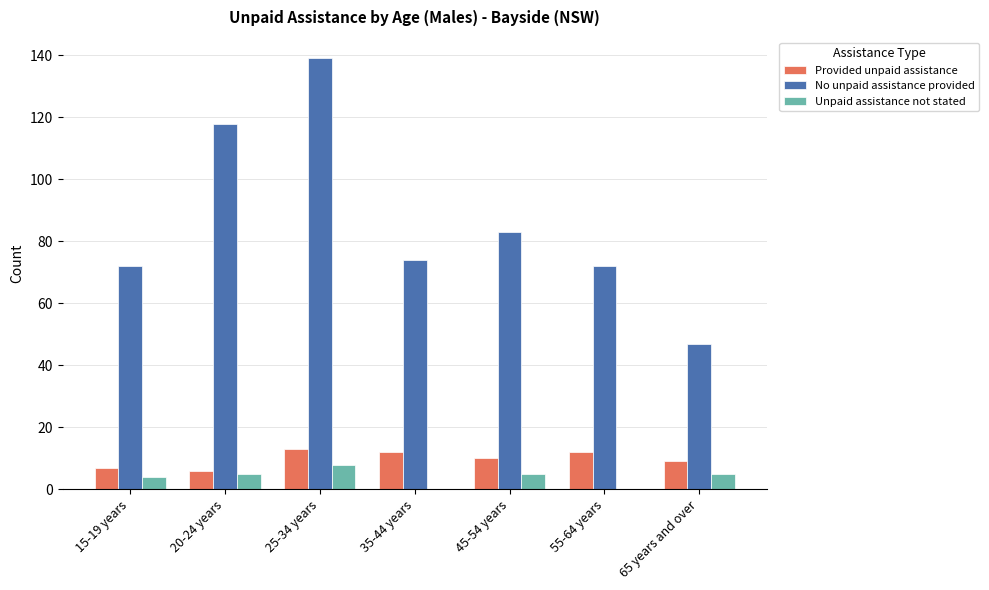

Is the value of No unpaid assistance provided at 65 years and over greater than the value of Provided unpaid assistance at 45-54 years?

Yes